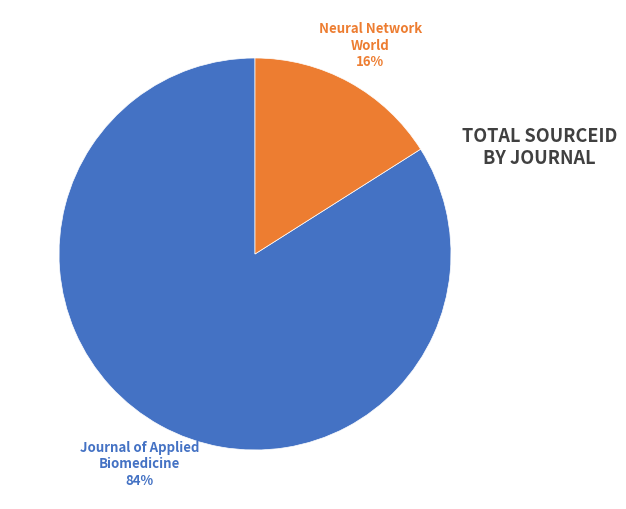

To the nearest percent, what is the difference between the largest and smallest slice percentages?

68%